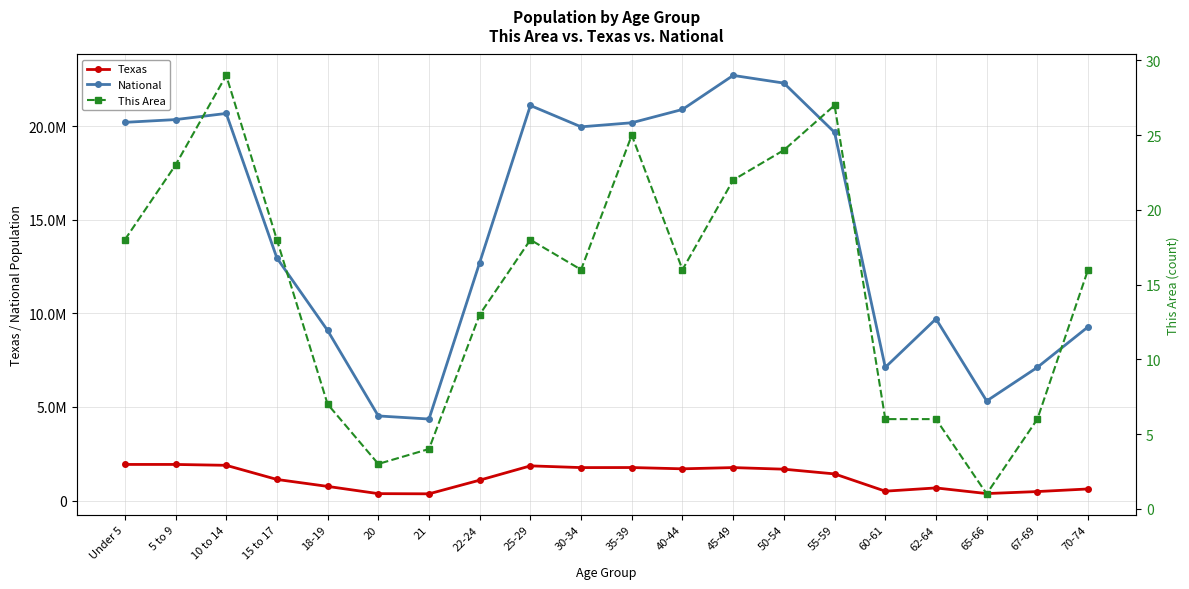

What is the difference between the maximum and minimum values in the This Area series?

28